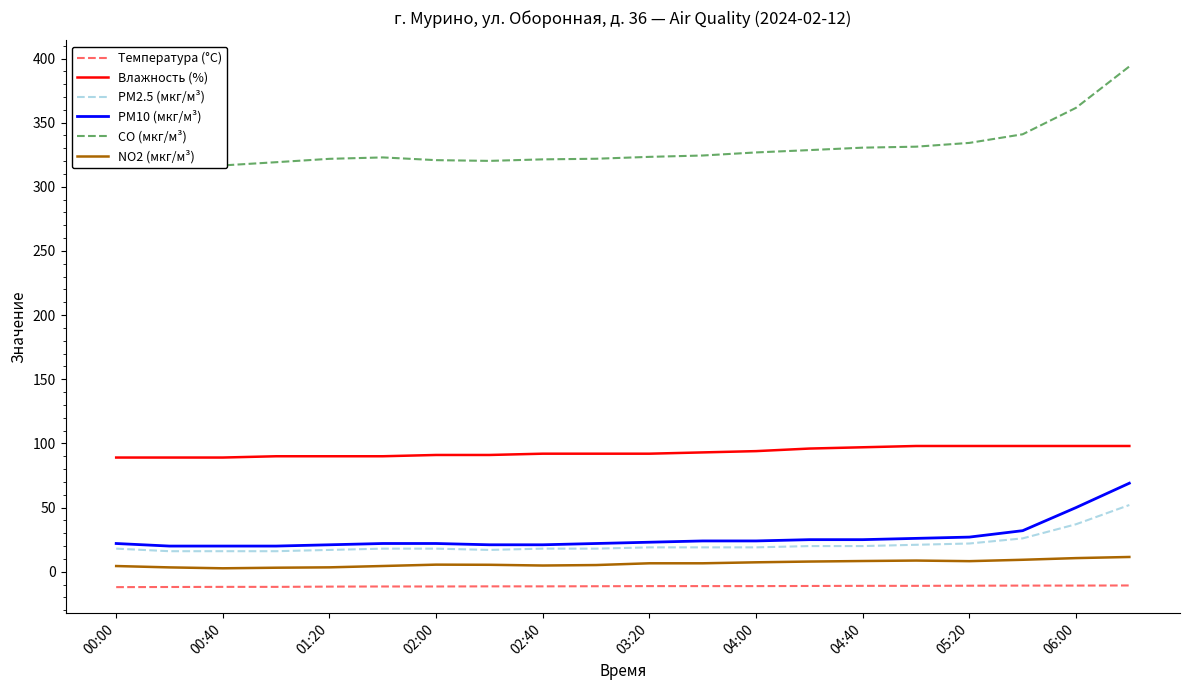

True or false: PM2.5 (мкг/м³) and Влажность (%) intersect in this chart.

False